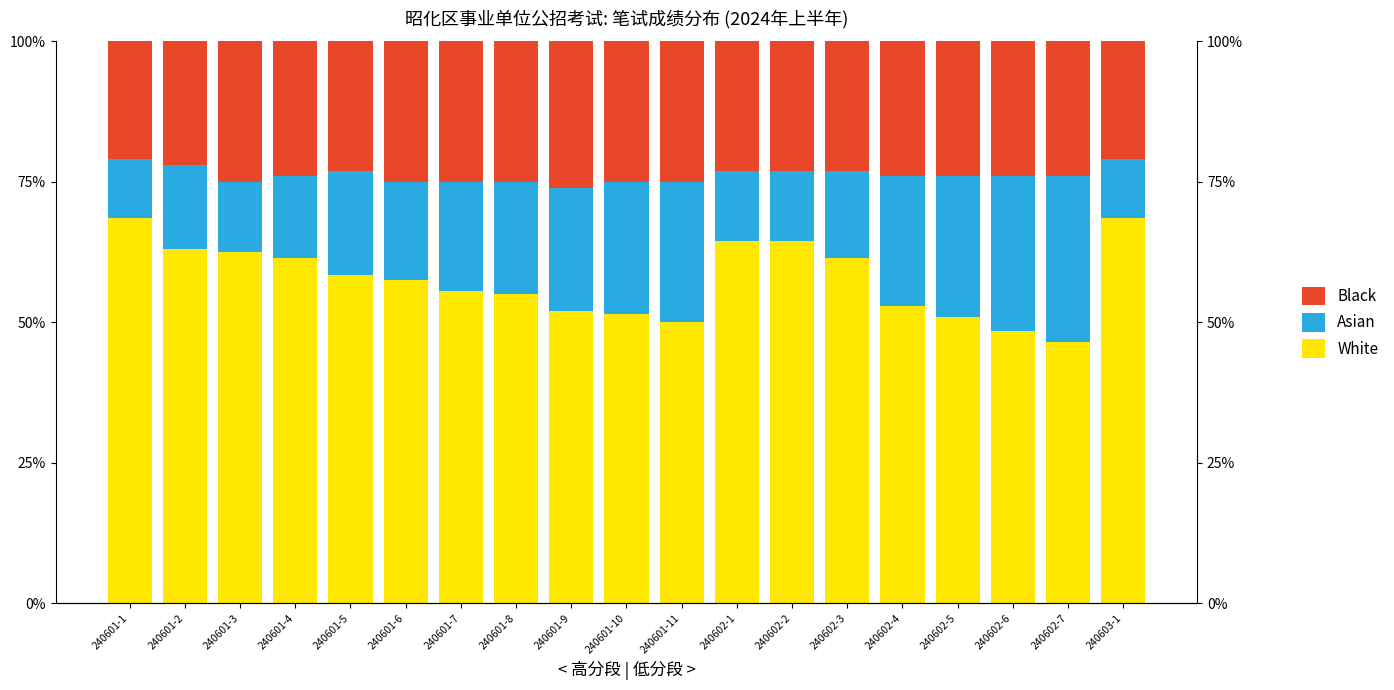

Rank the series at 240602-7 from highest to lowest value.

White, Asian, Black